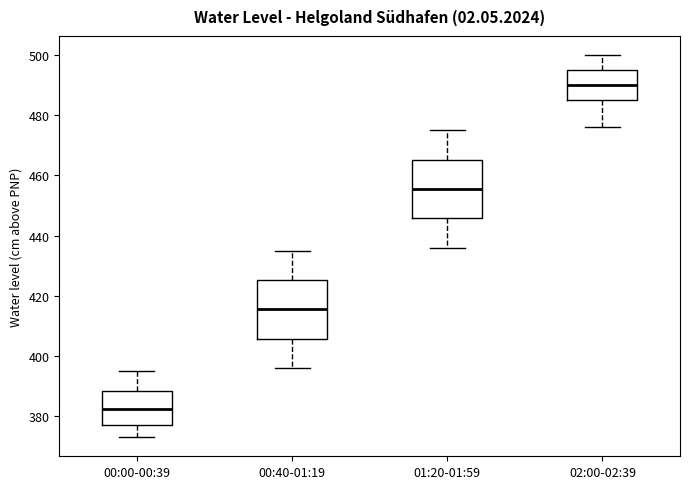

Reading left to right, transcribe this box plot: for each box, give where its median line is, the range the box spans, and where its two whiskers end, as read against the y-axis. The values are not printed on the chart, so give them approximately, as read against the axis.

00:00-00:39: median 382, box 378 to 388, whiskers 374 to 396
00:40-01:19: median 416, box 406 to 426, whiskers 396 to 436
01:20-01:59: median 456, box 446 to 466, whiskers 436 to 476
02:00-02:39: median 490, box 486 to 496, whiskers 476 to 500